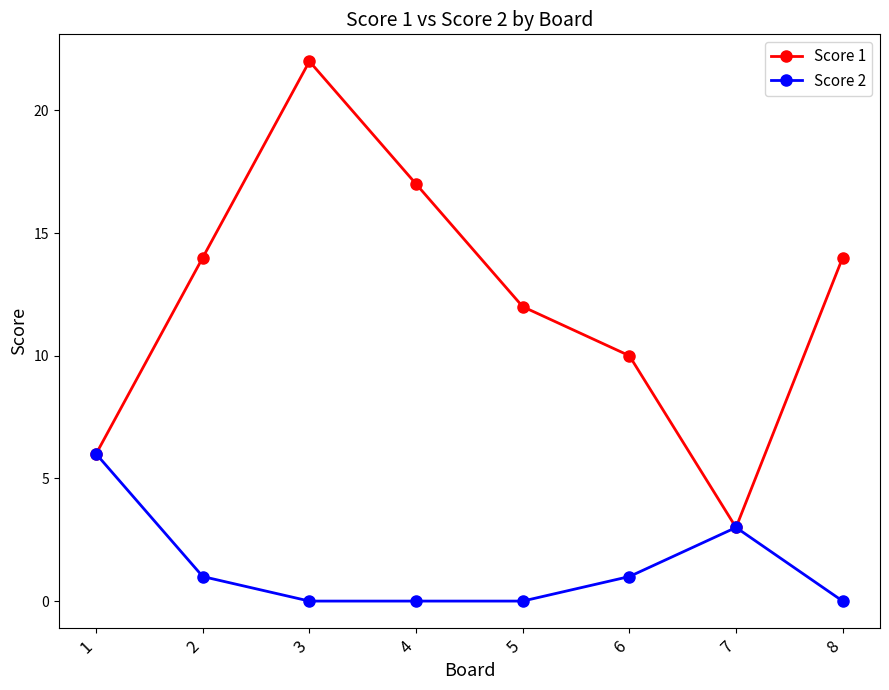

Which series has the largest range (max minus min)?

Score 1